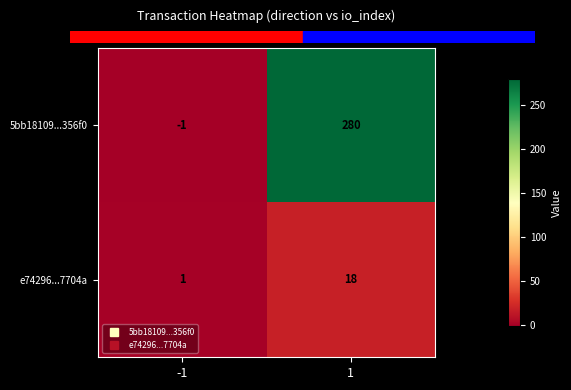

At 1, list the series in order from smallest to largest.

e74296...7704a, 5bb18109...356f0